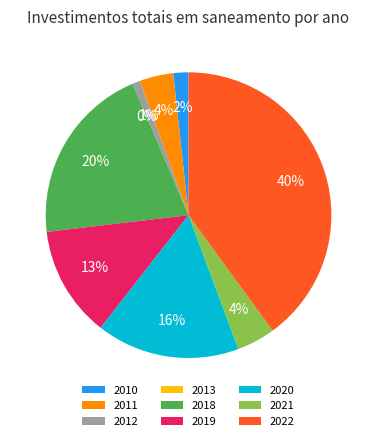

What is the largest slice in the pie chart?

2022